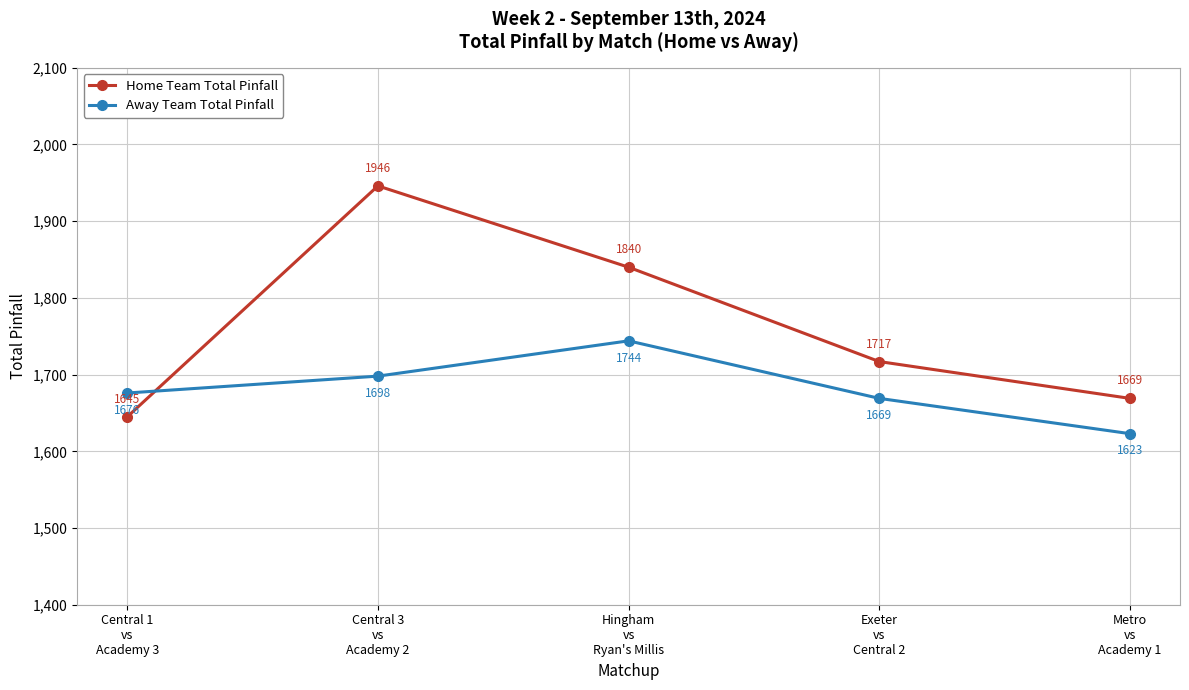

At which category is the sum across all series the highest?

Central 3
vs
Academy 2